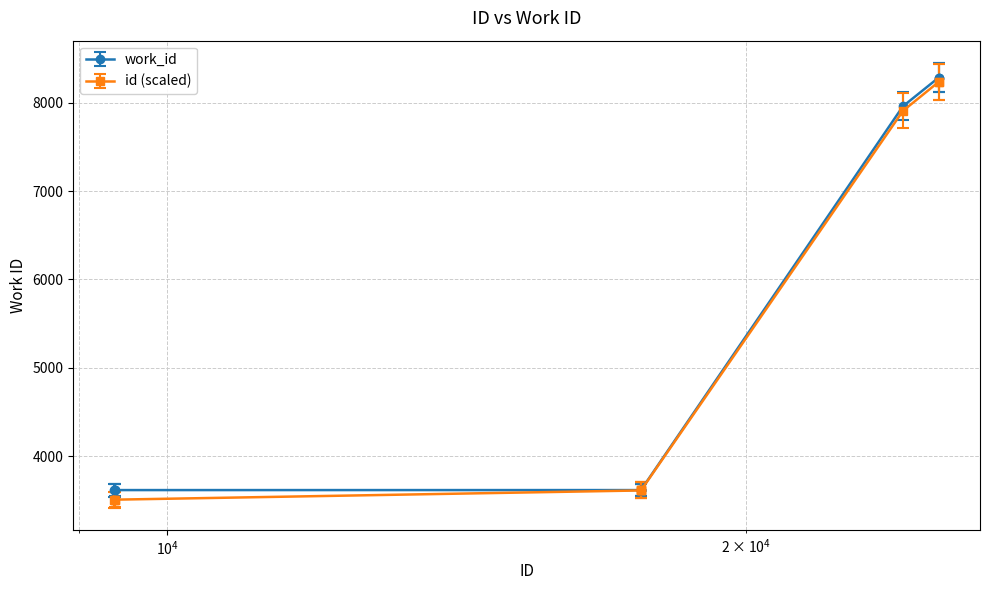

At how many categories does at least one series exceed 4923?

3